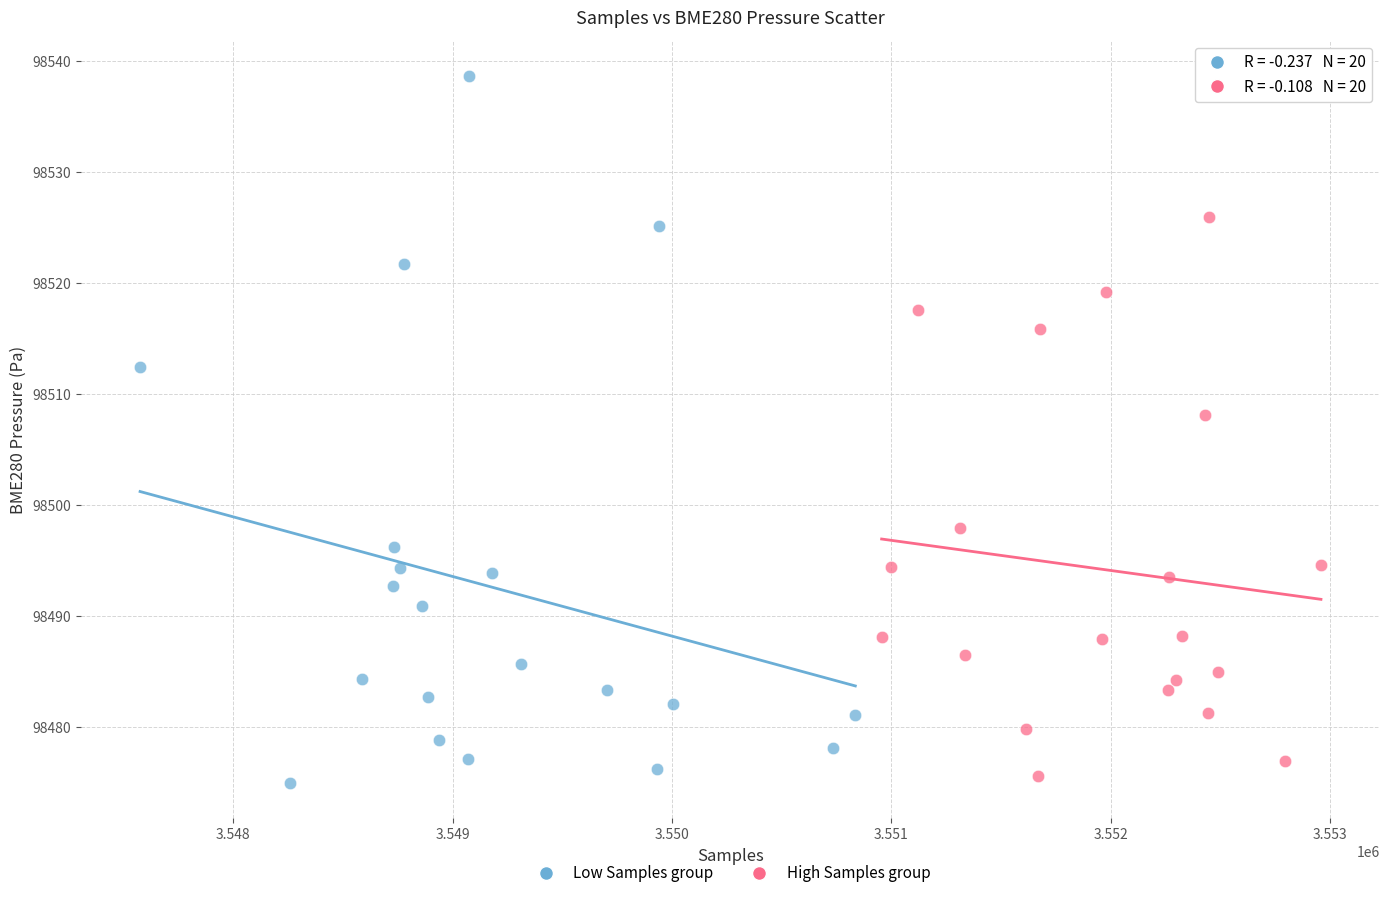

Which series reaches the maximum Y coordinate?

Low Samples group